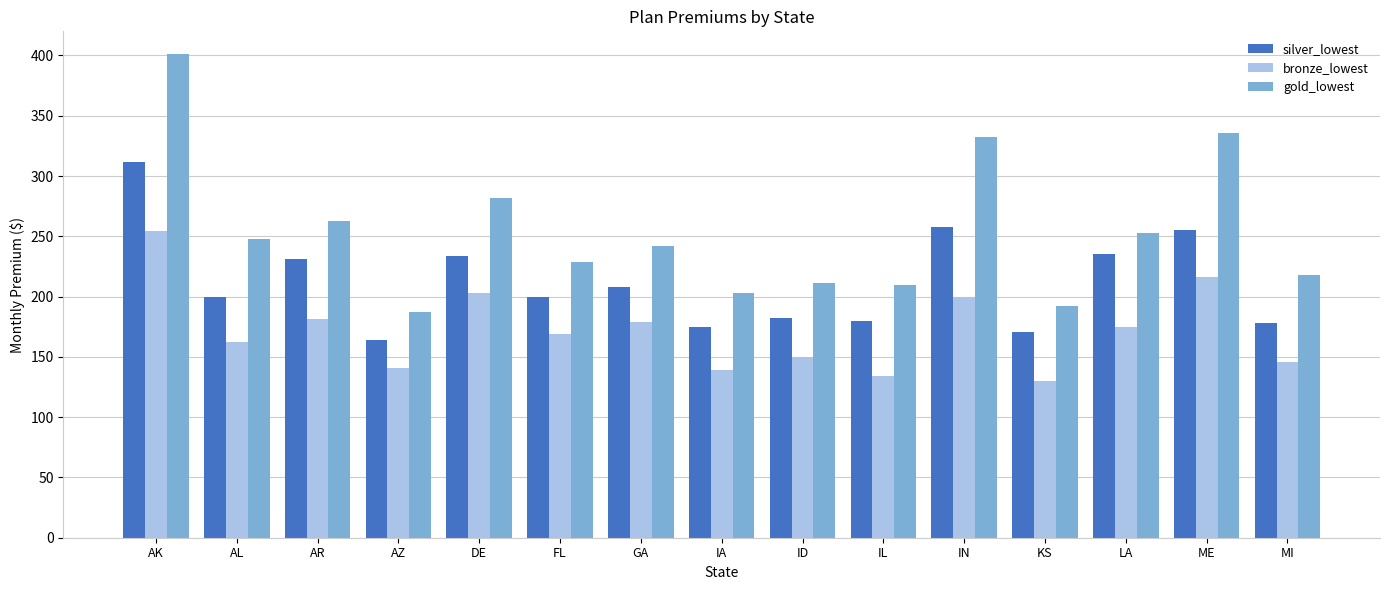

How many groups of bars are there?

15